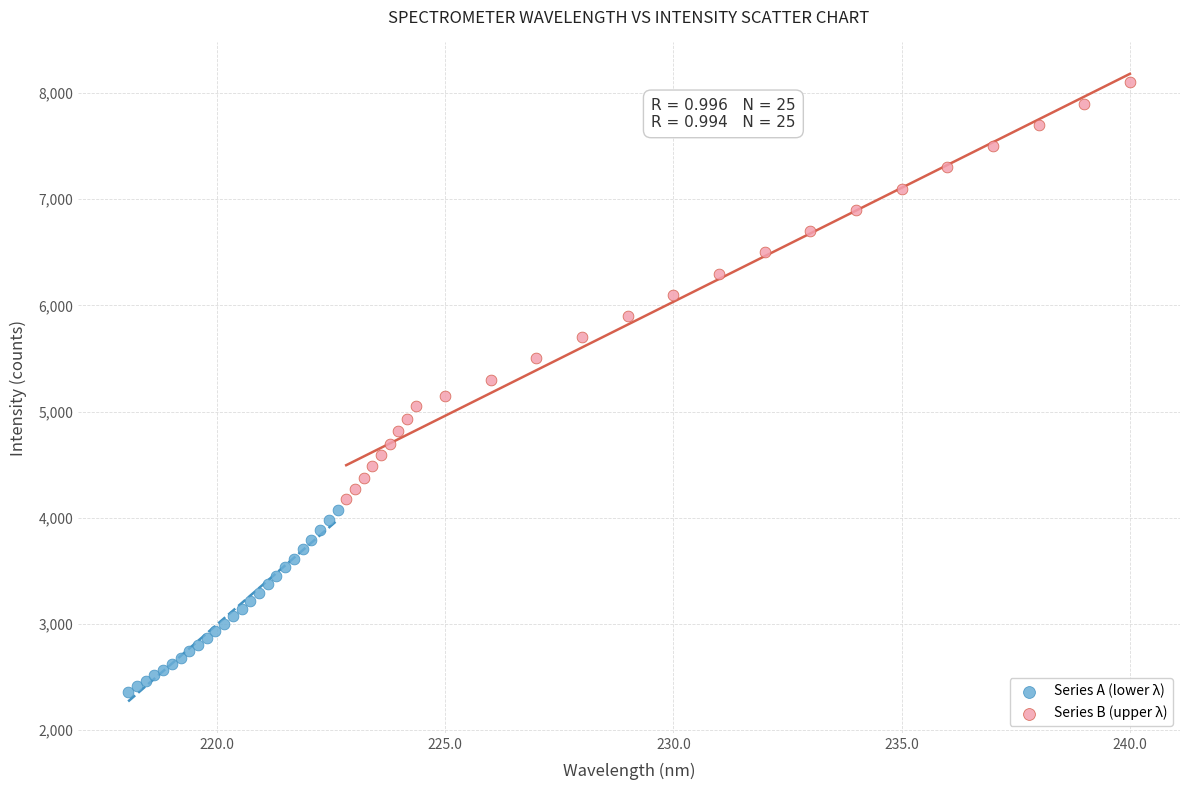

What are all the series names shown in the legend?

Series A (lower λ), Series B (upper λ)